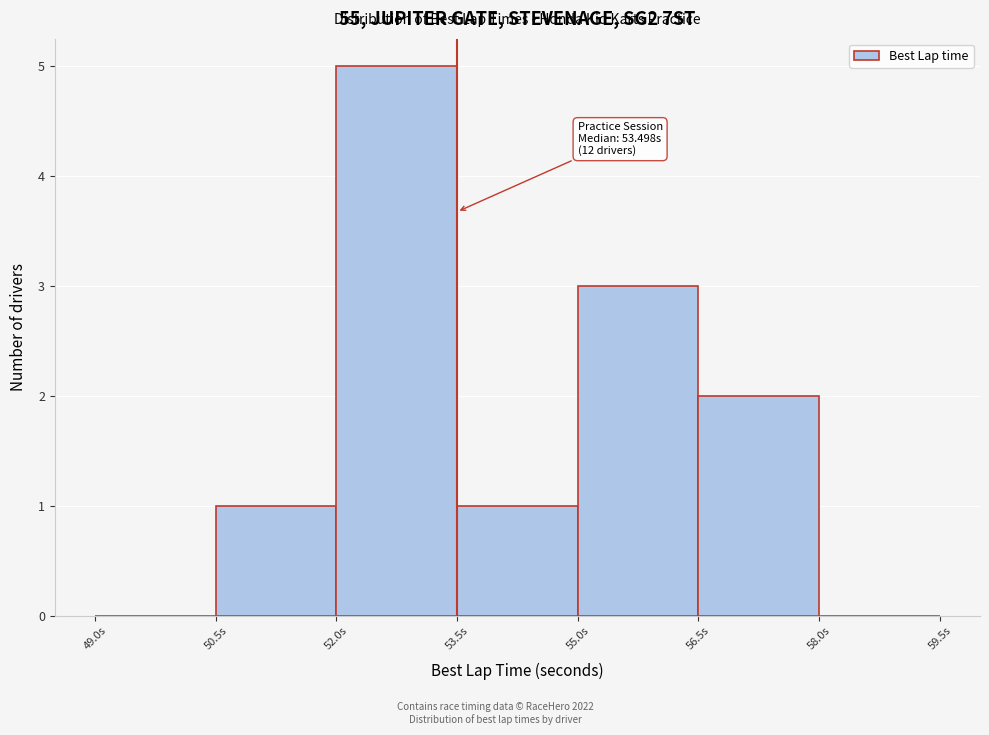

Over which range of the x-axis is the bar tallest?

52.0 to 53.5